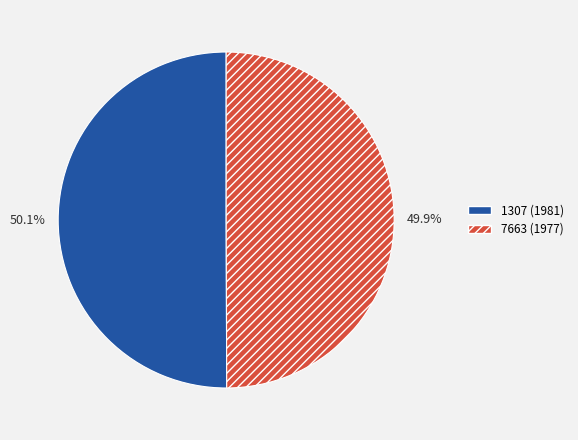

What is the ratio of the value at 7663 (1977) to the value at 1307 (1981)?

1.0